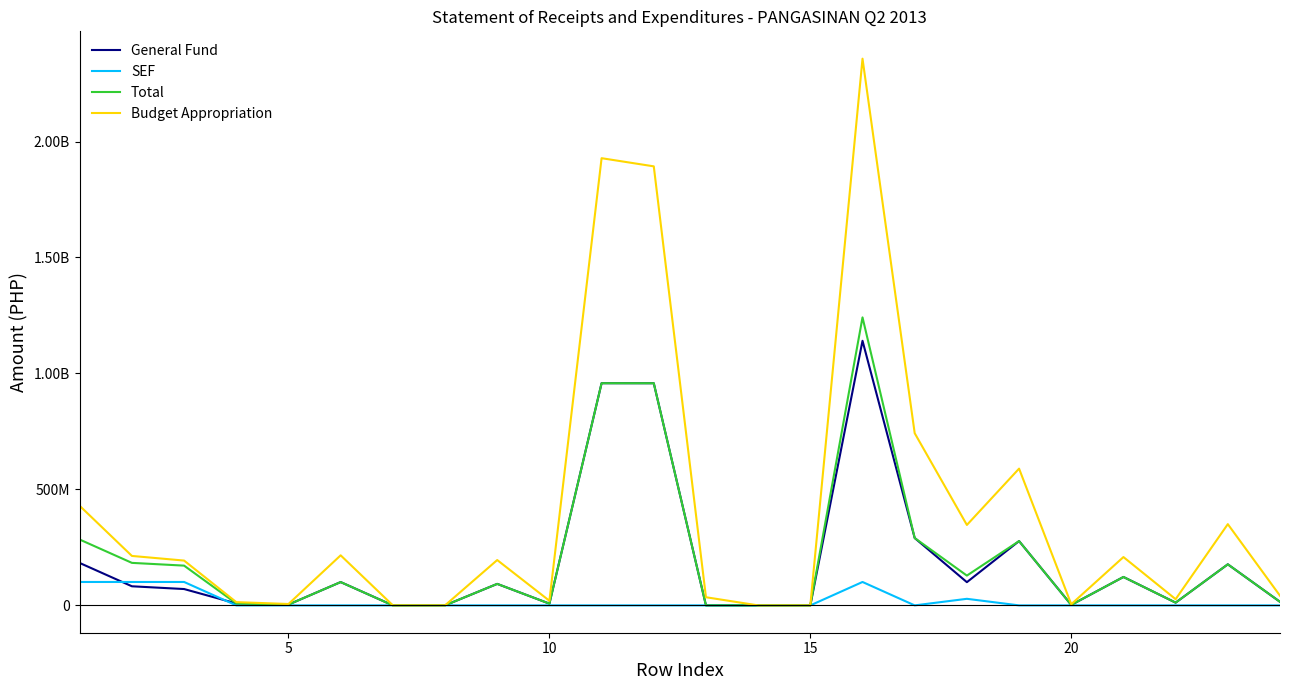

Does the chart have visible grid lines?

No